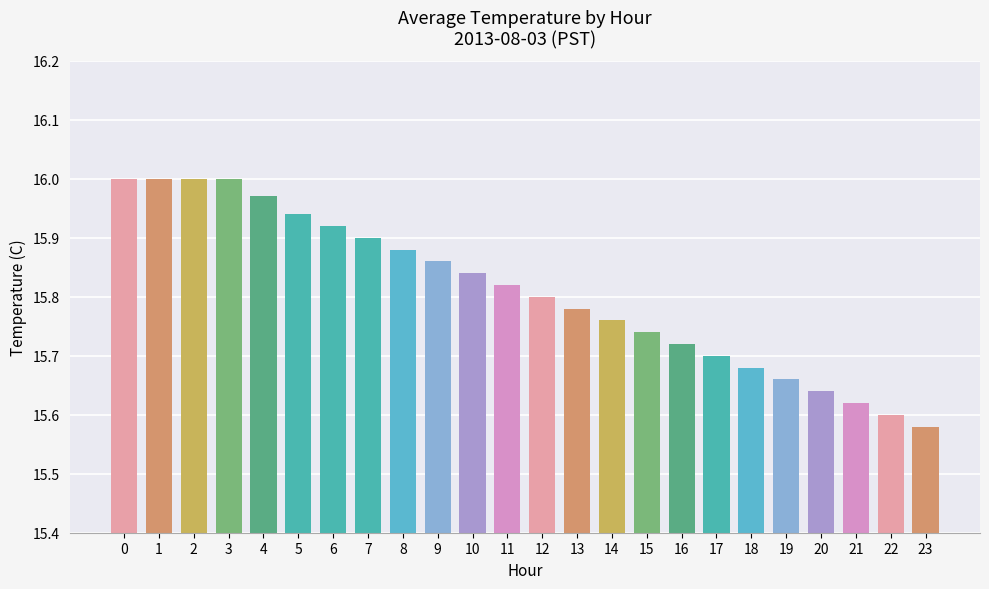

How many bars are there in total?

24